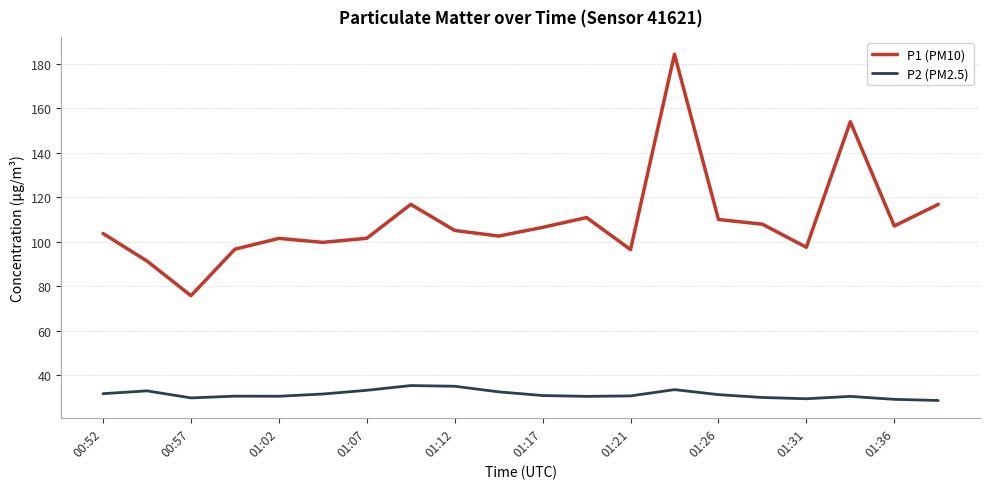

What is the highest value of the P1 (PM10) series?

184.2